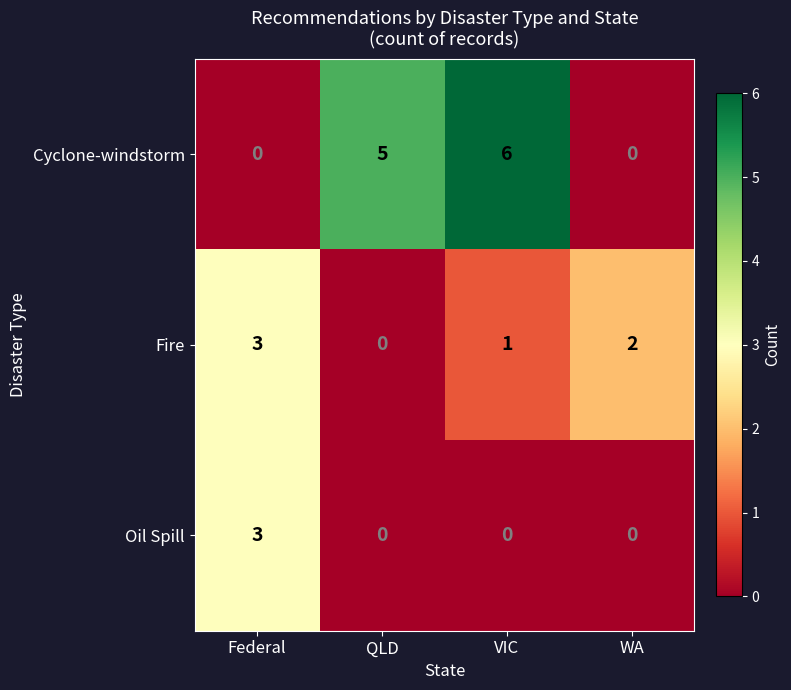

List the series in order of their overall mean, lowest first.

Oil Spill, Fire, Cyclone-windstorm